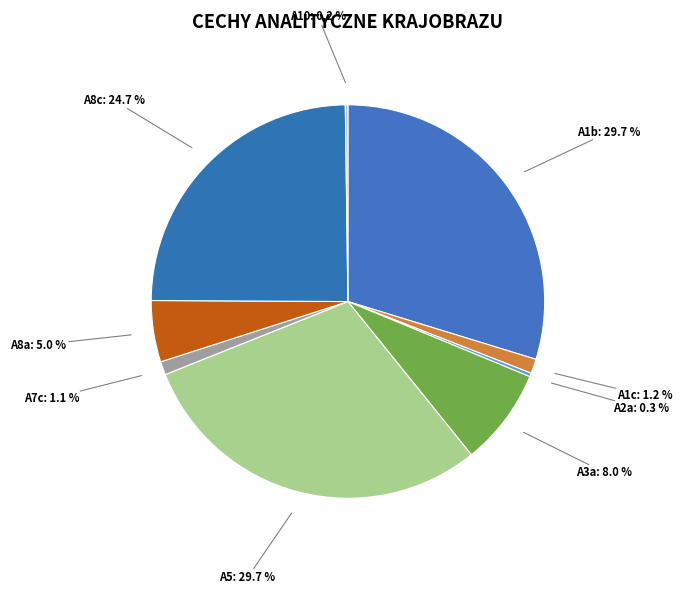

What percentage is the A5 slice, to the nearest percent?

30%